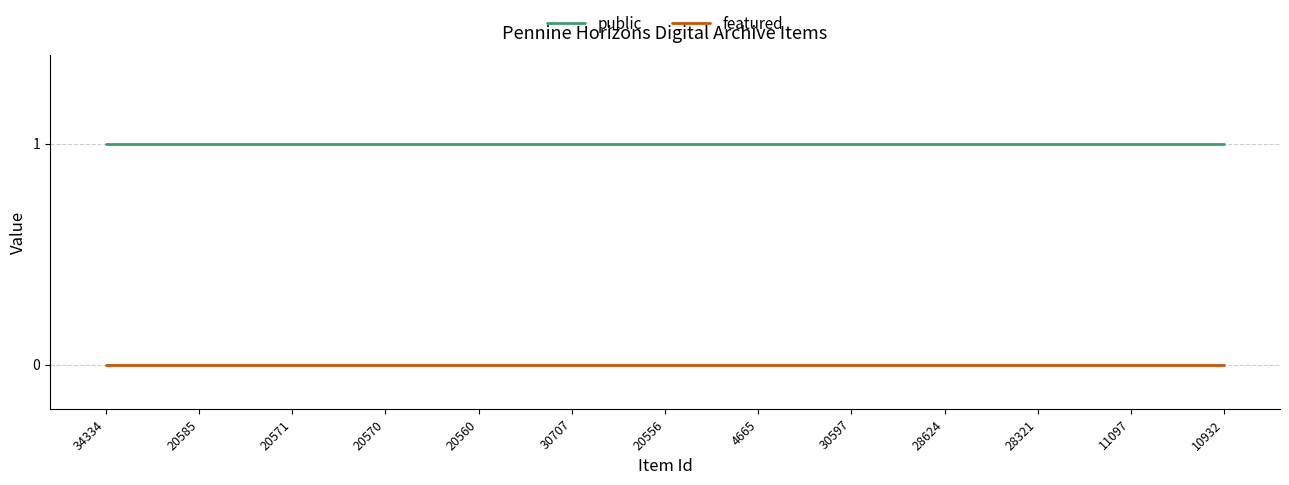

What is the average value of the public series?

1